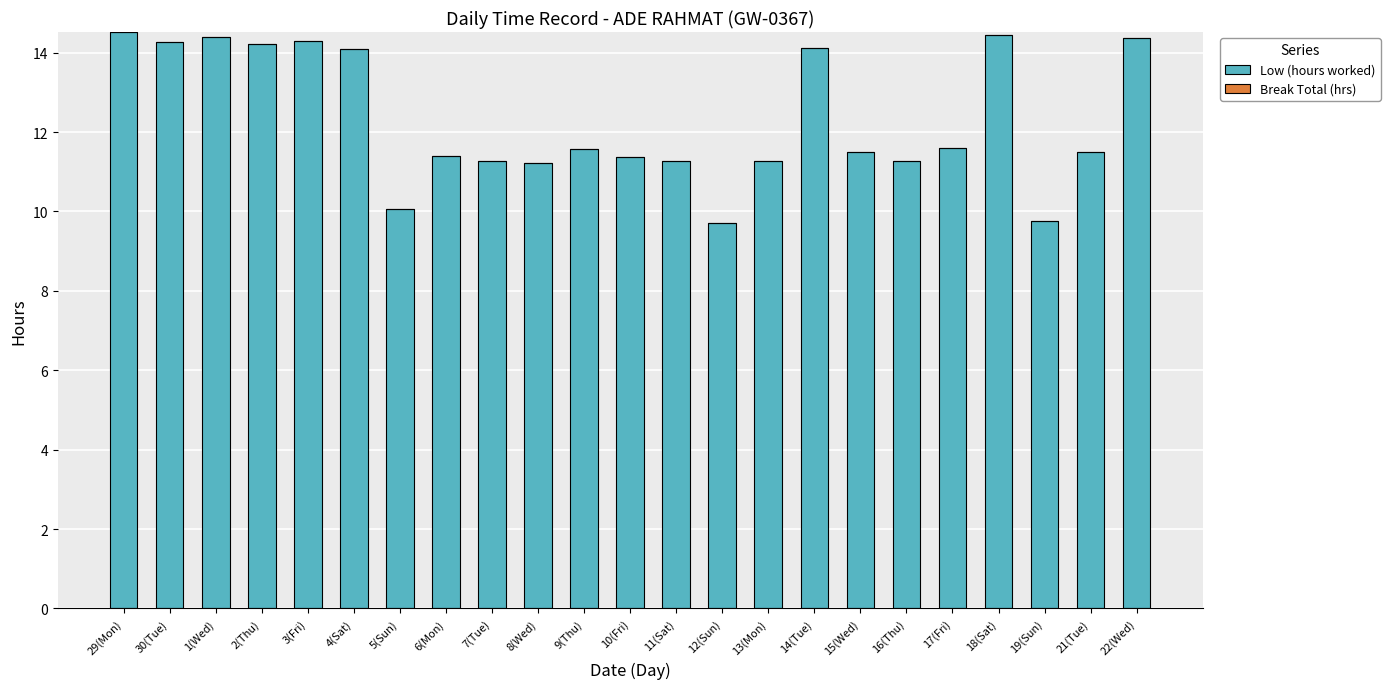

The value at 10(Fri) is 2.8. True or false?

False